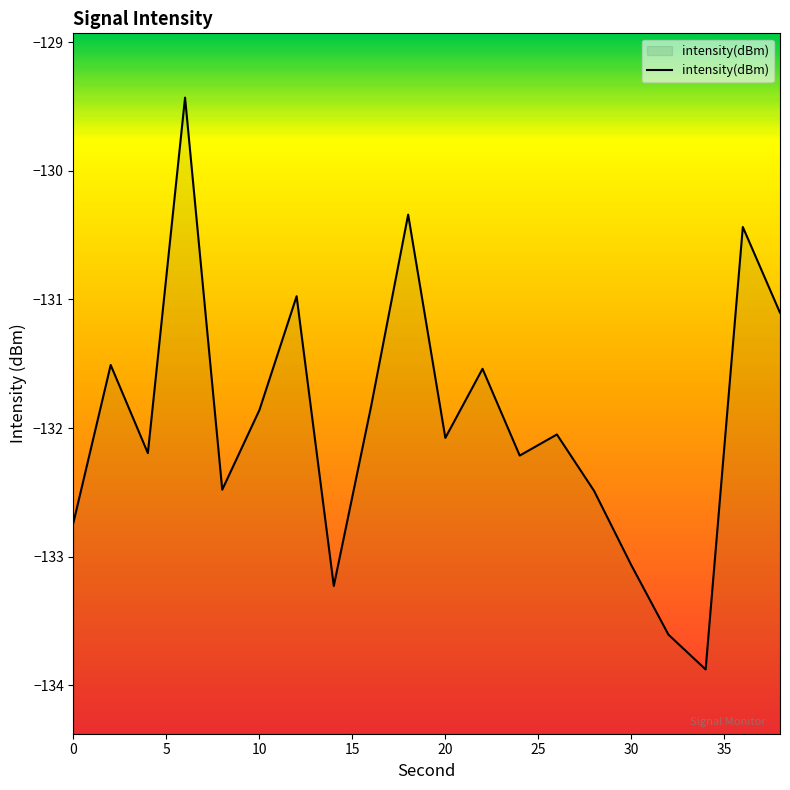

True or false: the data shows -212.1 at 0.

False